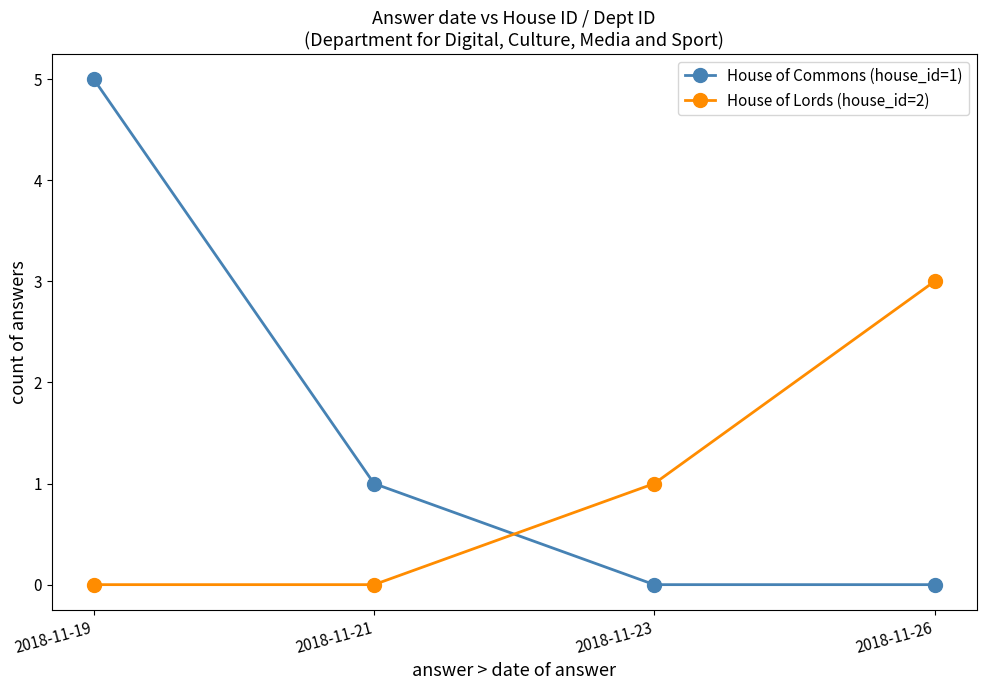

Count the number of data series in this chart.

2